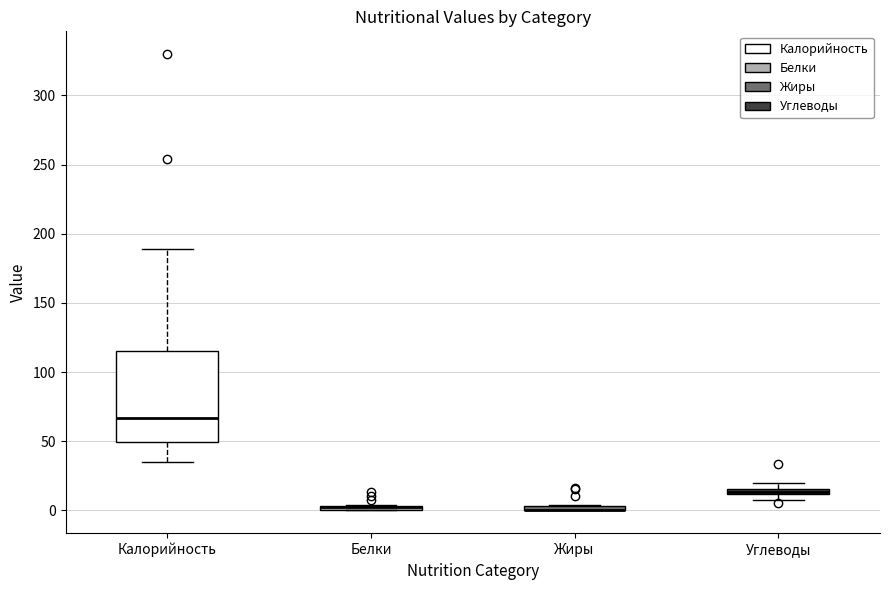

Where does the upper whisker of the box for Калорийность end on the y-axis? The values are not printed on the chart, so give them approximately, as read against the axis.

190